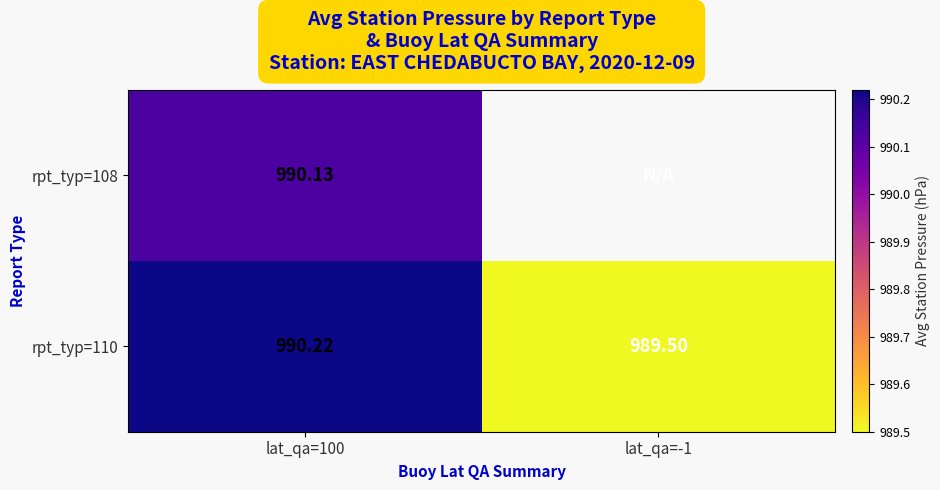

At how many categories does at least one series exceed 990?

1